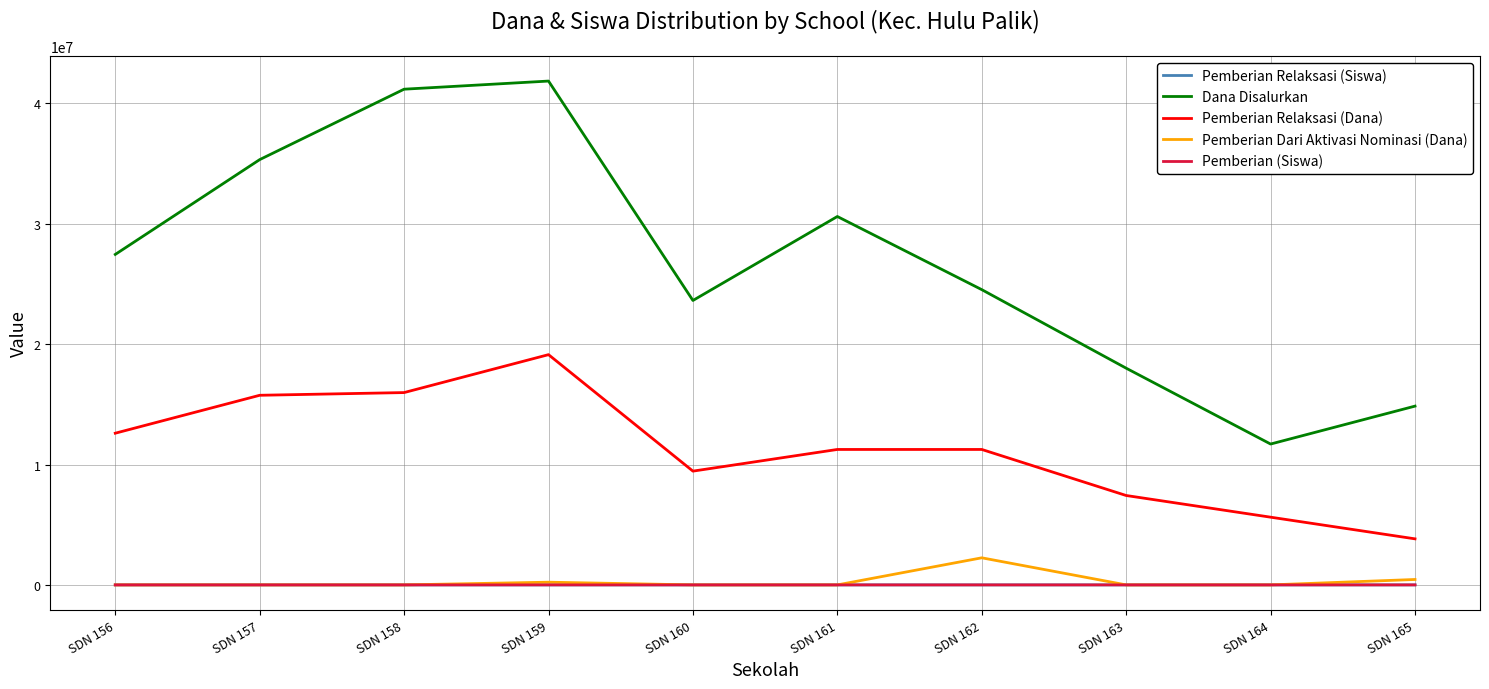

The Pemberian Relaksasi (Dana) series shows 5625000 at SDN 164. True or false?

True